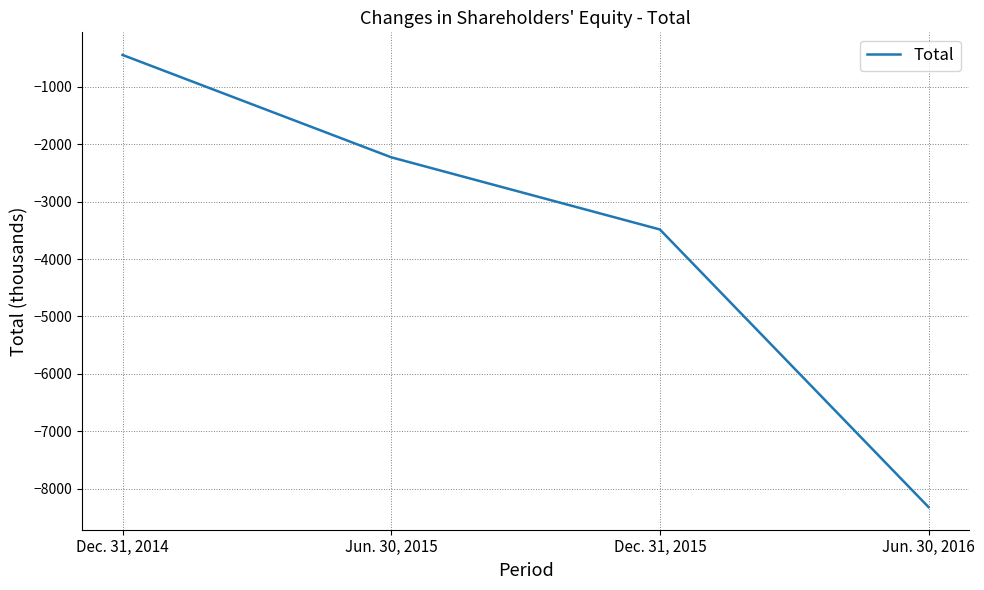

Which has a higher value, Jun. 30, 2016 or Jun. 30, 2015?

Jun. 30, 2015